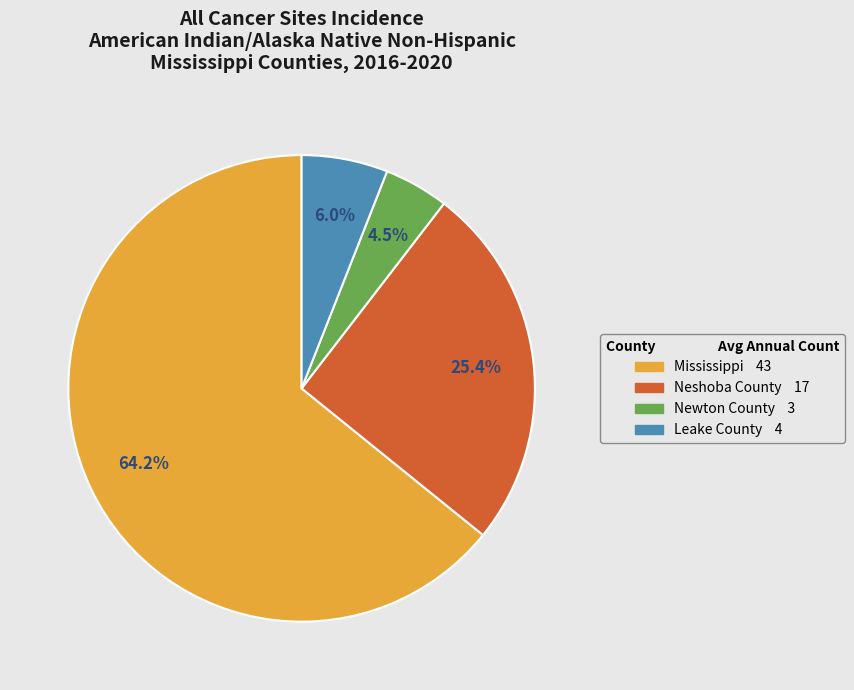

True or false: Leake County accounts for 1% of the total.

False